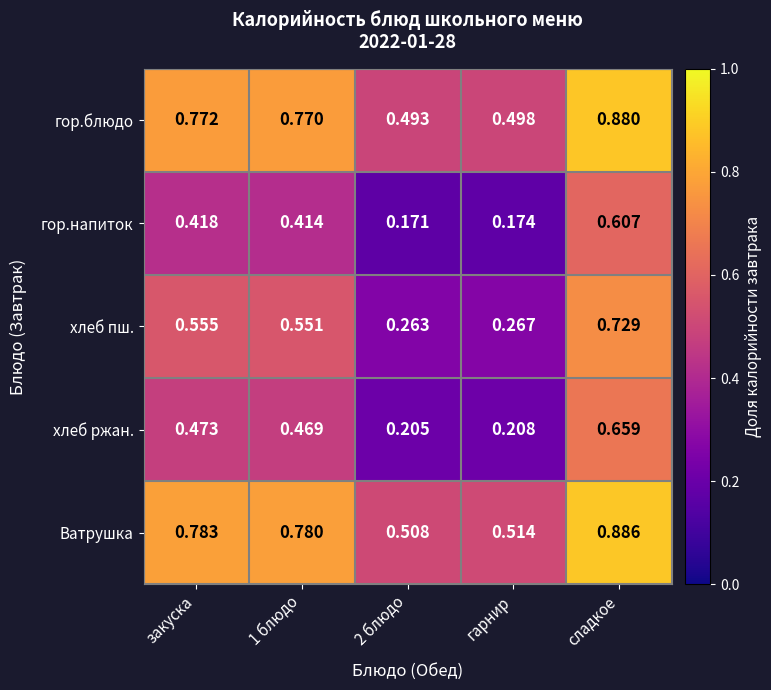

Rank the series by their maximum value, from highest to lowest.

Ватрушка, гор.блюдо, хлеб пш., хлеб ржан., гор.напиток